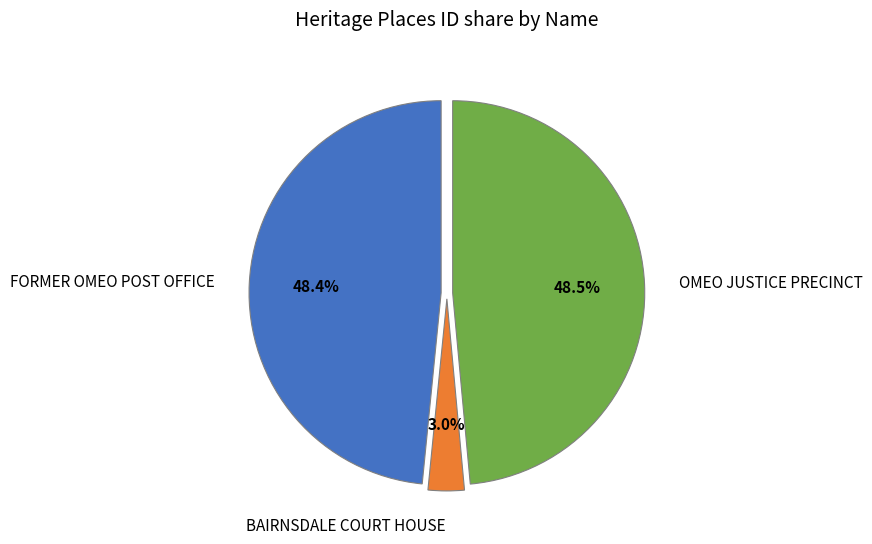

What is the total percentage of OMEO JUSTICE PRECINCT and BAIRNSDALE COURT HOUSE?

51.6%